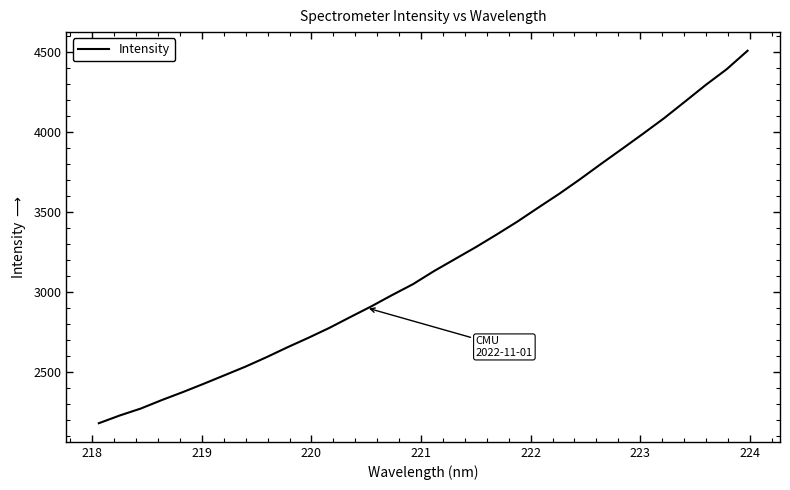

What is the smallest value displayed?

2178.2